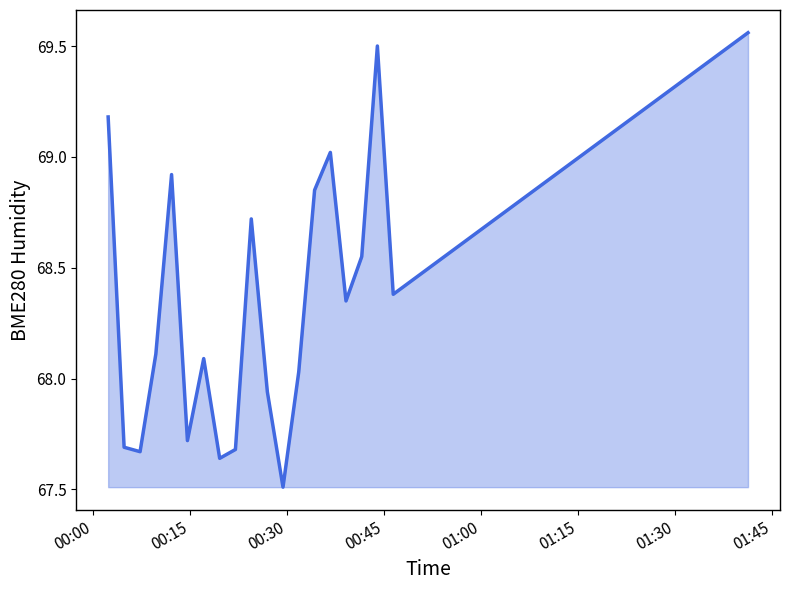

What is the smallest value displayed?

67.5